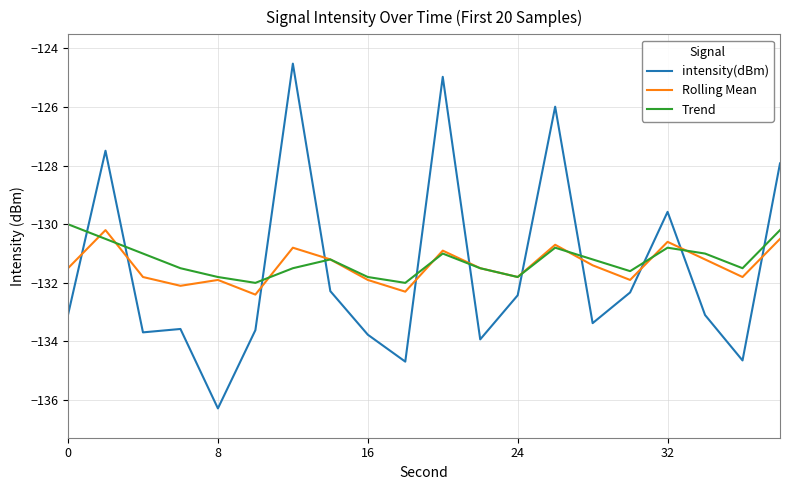

What are all the series names shown in the legend?

intensity(dBm), Rolling Mean, Trend